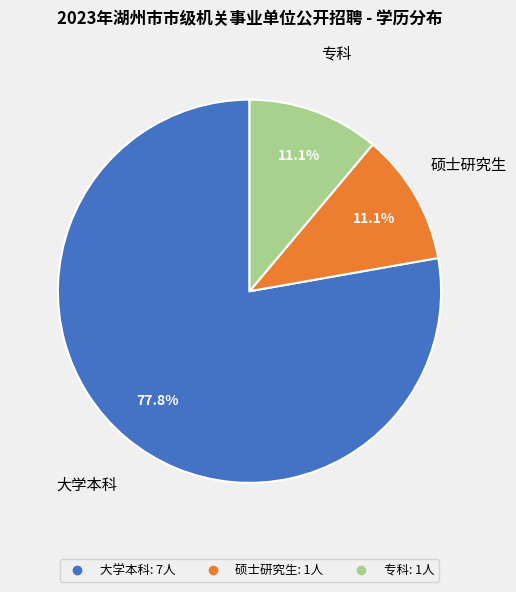

To the nearest percent, what portion does 大学本科 represent?

78%